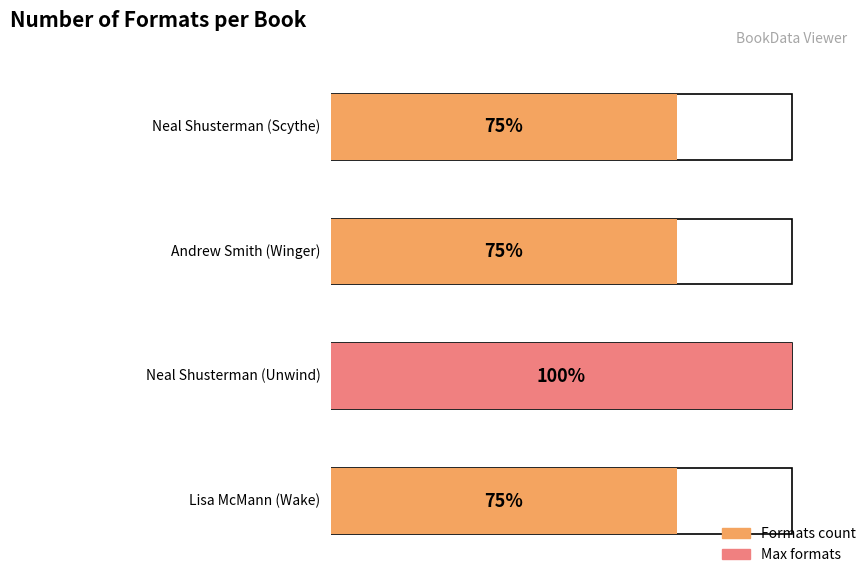

What position from the left is Neal Shusterman (Unwind)?

3